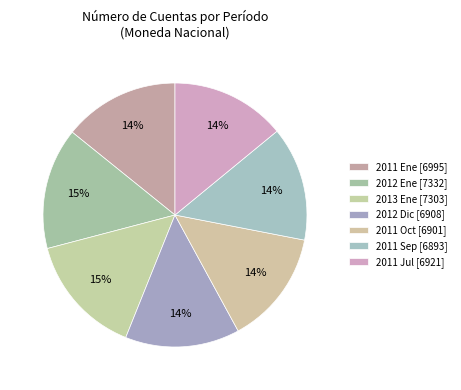

How many slices are in this pie chart?

7